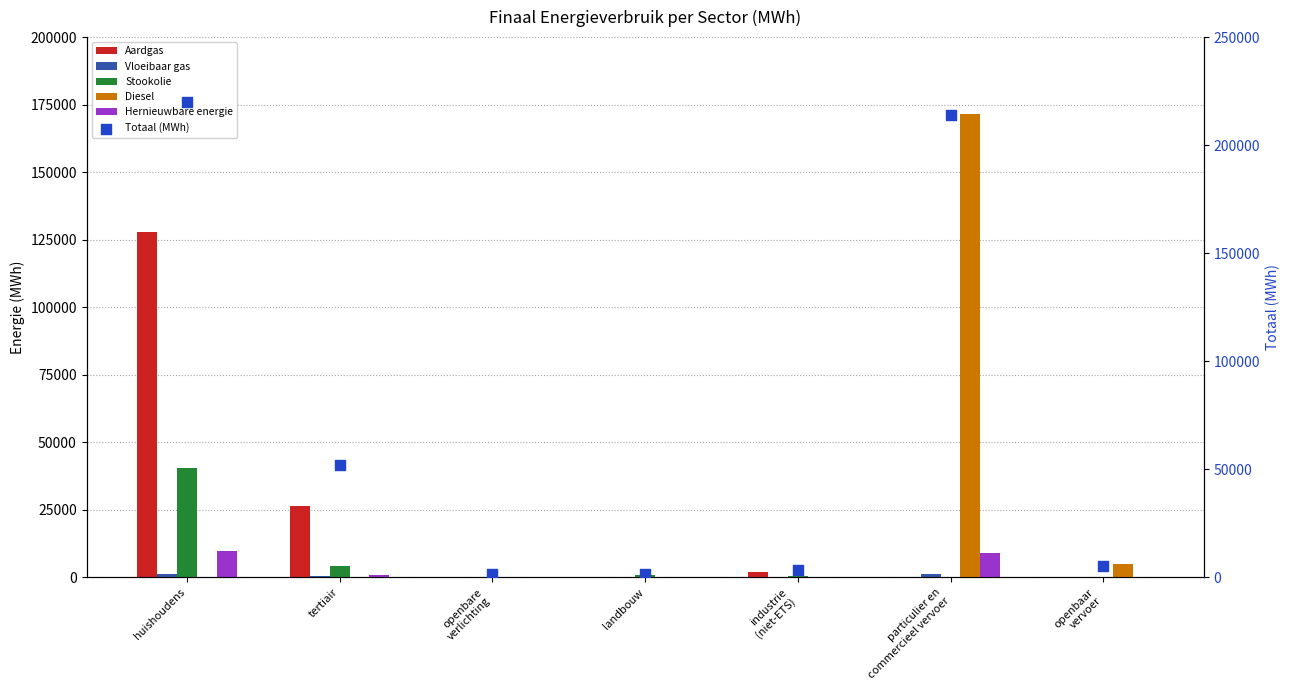

What is the total value across all series at openbare
verlichting?

1348.0